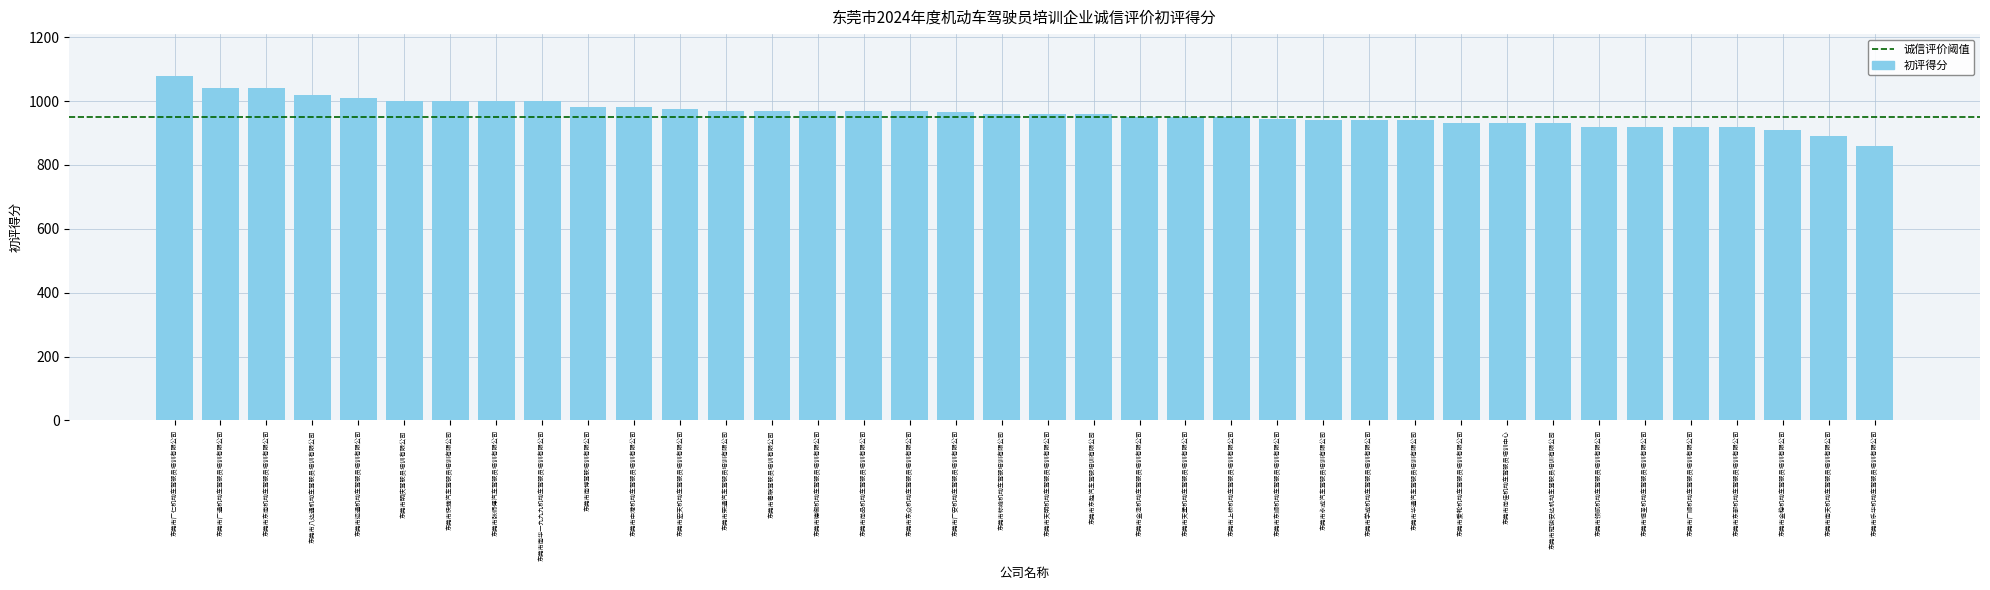

How many distinct data groups are displayed?

1